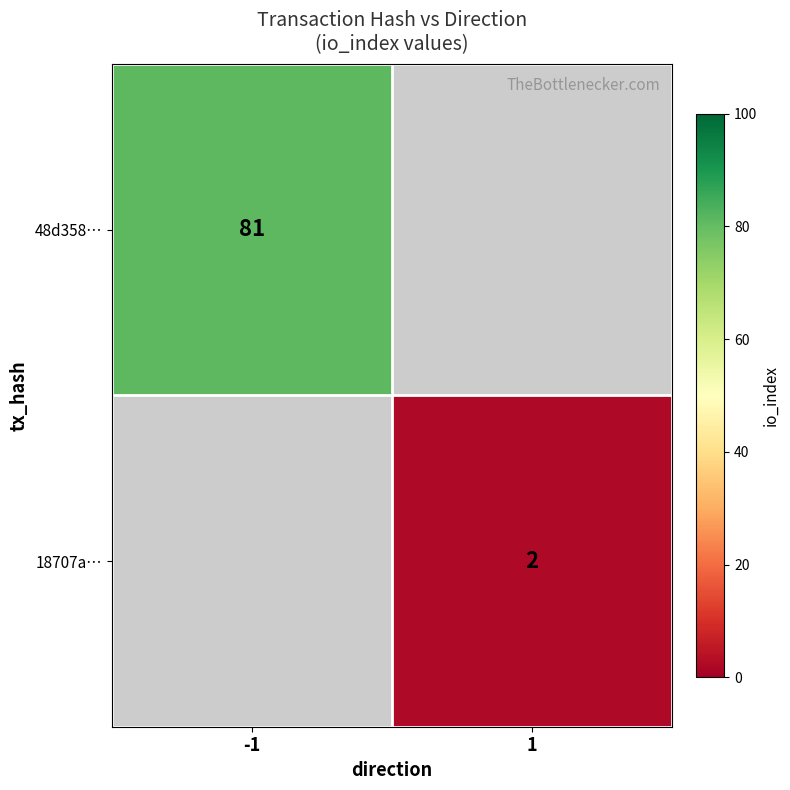

Is it true that 48d358… equals 81 at -1?

True